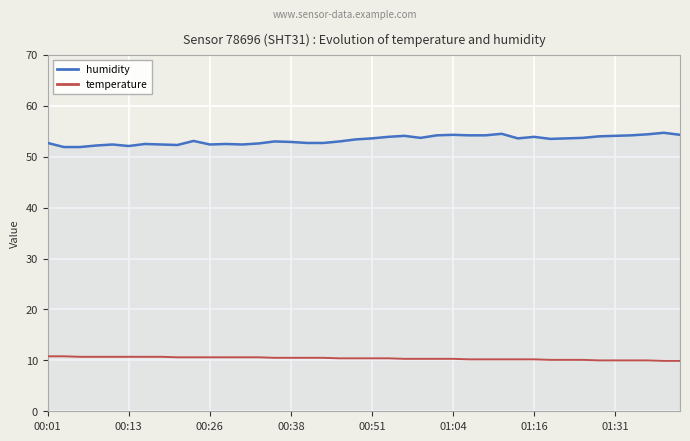

True or false: temperature and humidity intersect in this chart.

False